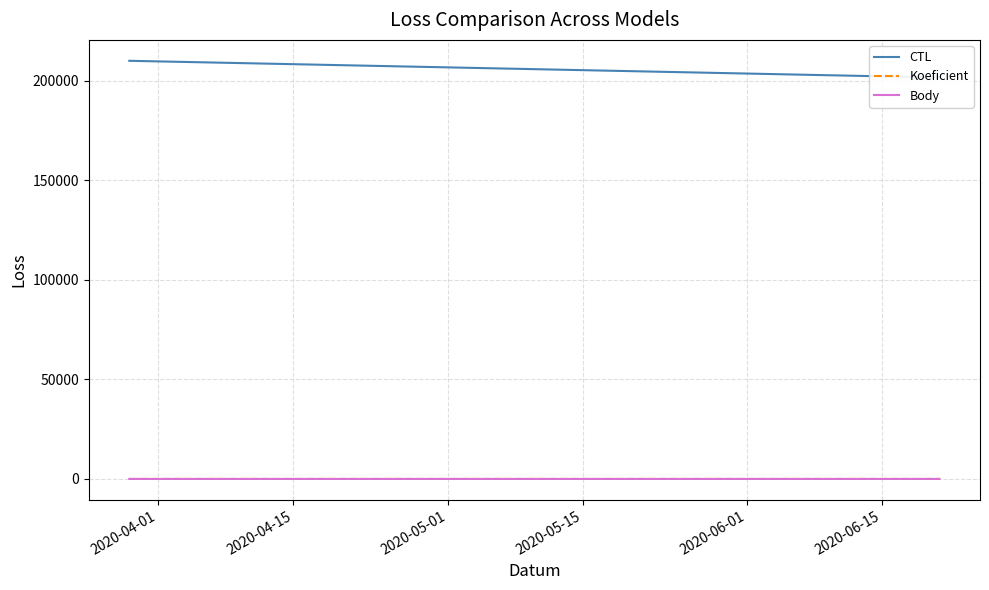

What is the smallest value displayed?

1